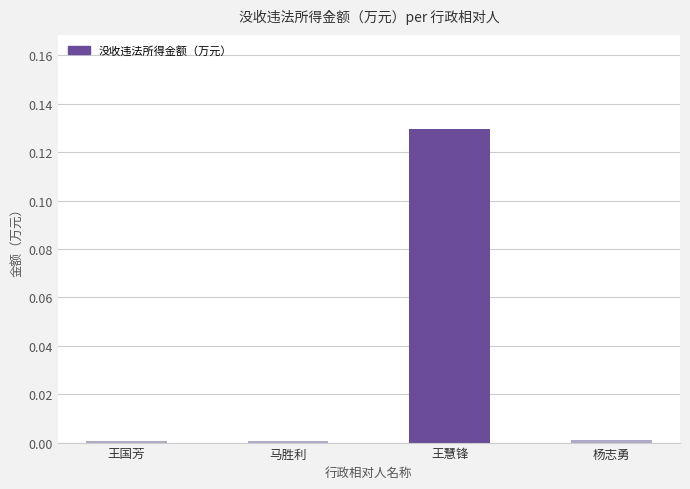

Which label corresponds to the largest value in the chart?

王慧锋